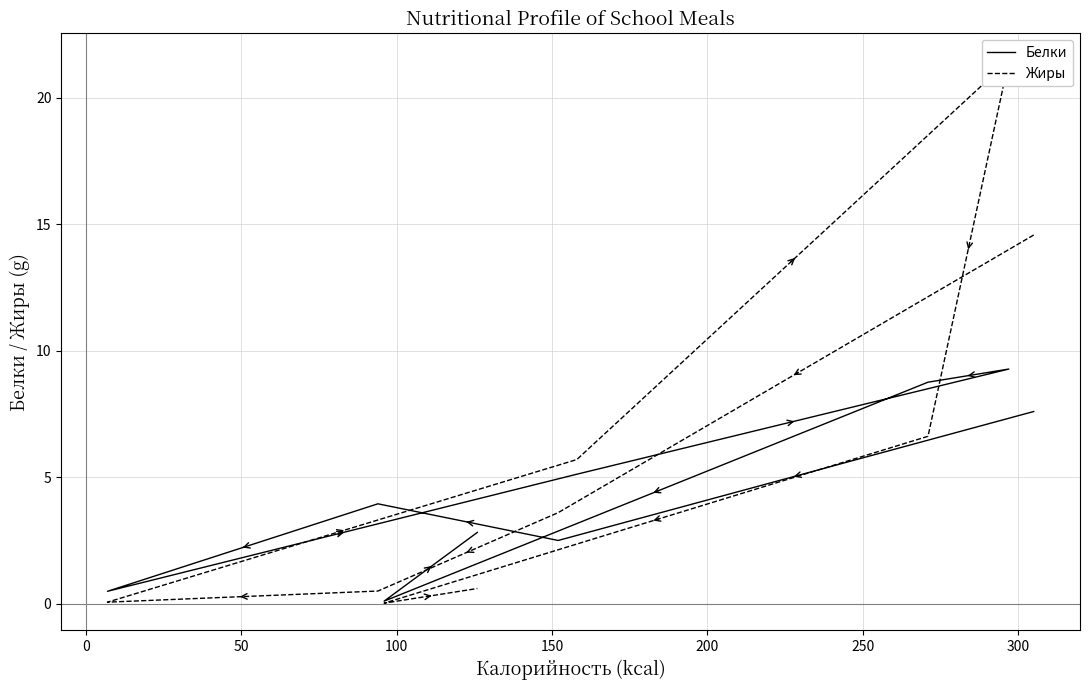

How many values in the Белки series are below 3?

4